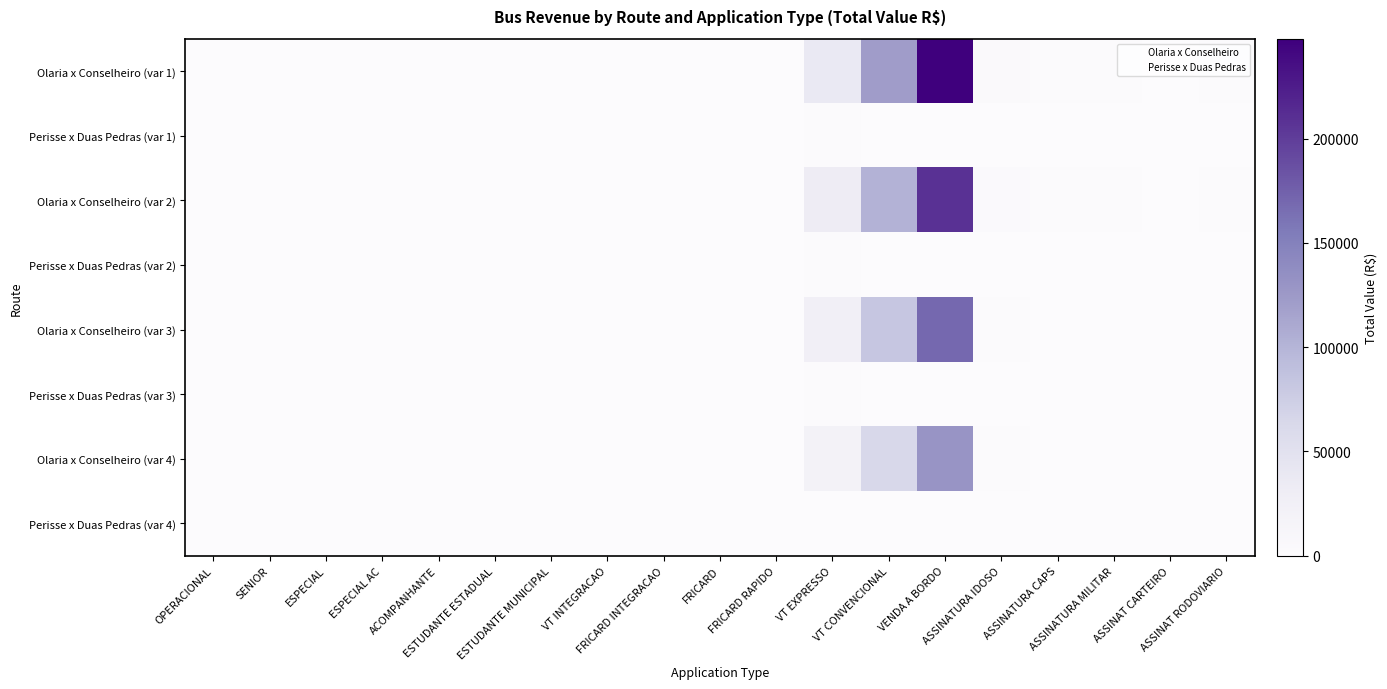

What is the greatest value displayed?

247866.5